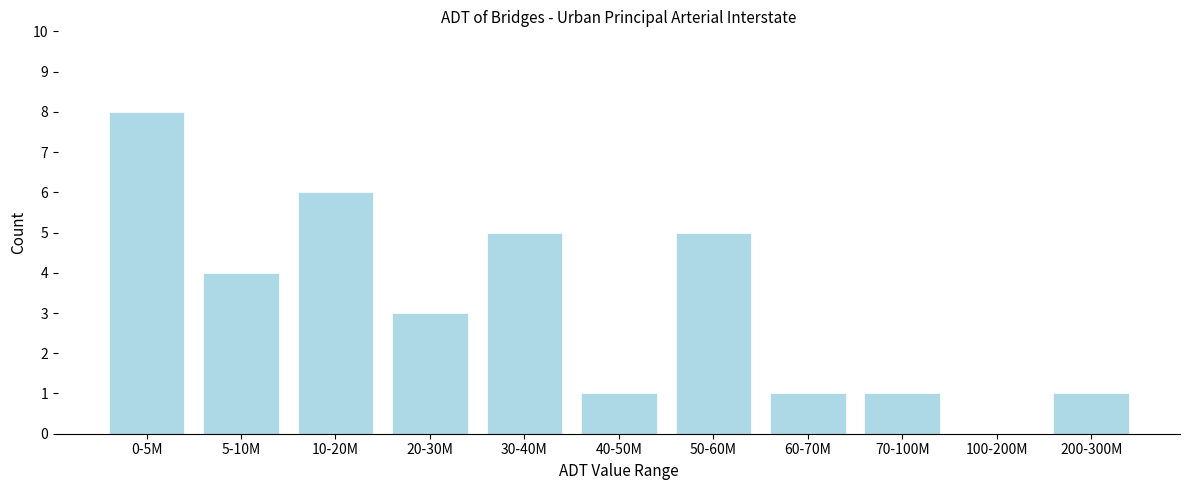

Reading left to right, what are all the values shown in this chart?

0-5M=8	5-10M=4	10-20M=6	20-30M=3	30-40M=5	40-50M=1	50-60M=5	60-70M=1	70-100M=1	100-200M=0	200-300M=1